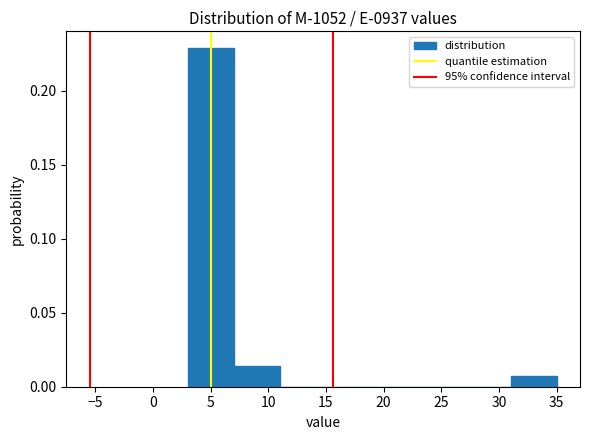

Over which range of the x-axis is the bar tallest?

3 to 7